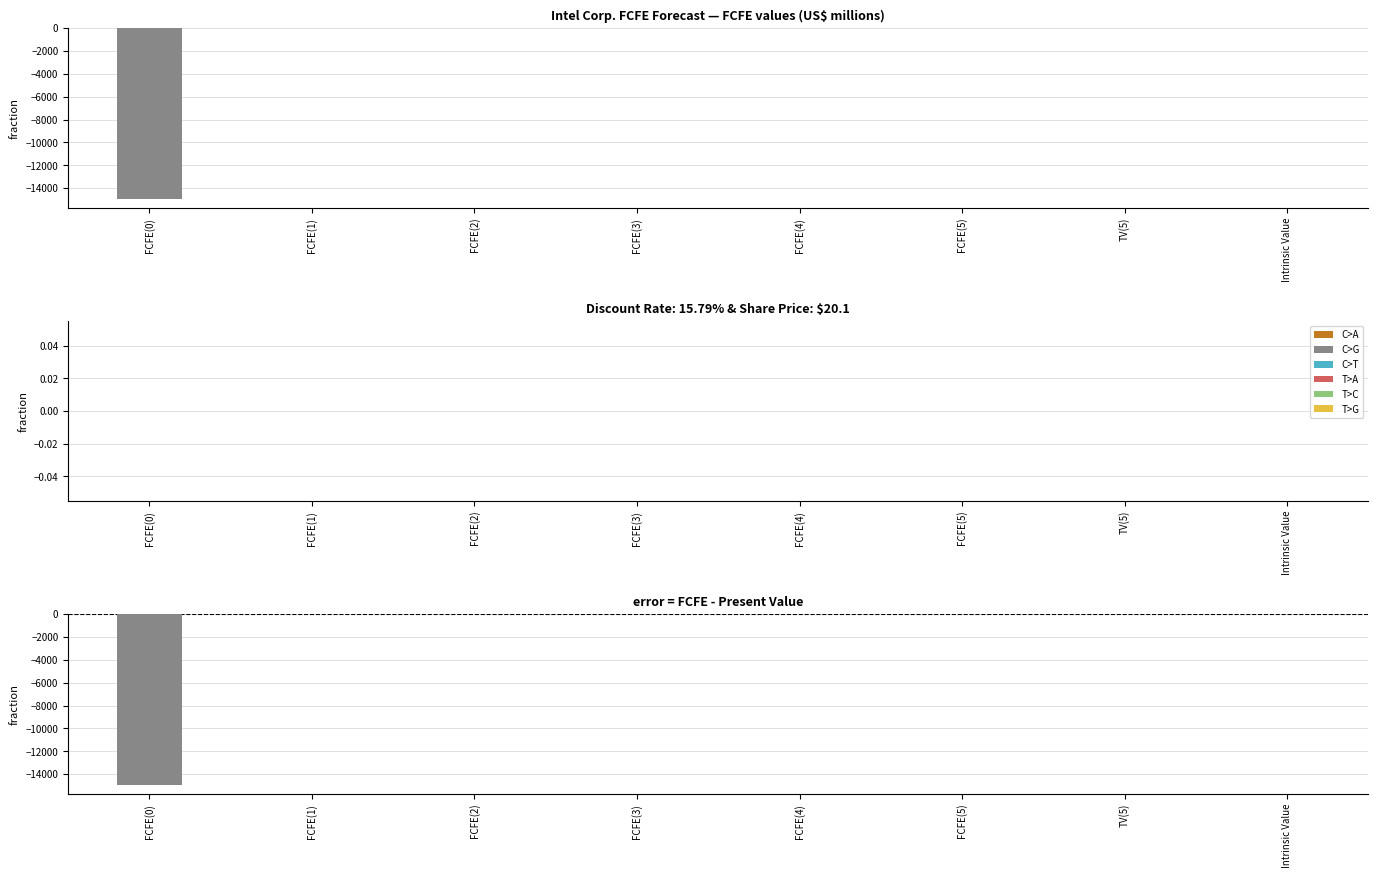

The FCFE series shows 0 at FCFE(4). True or false?

True